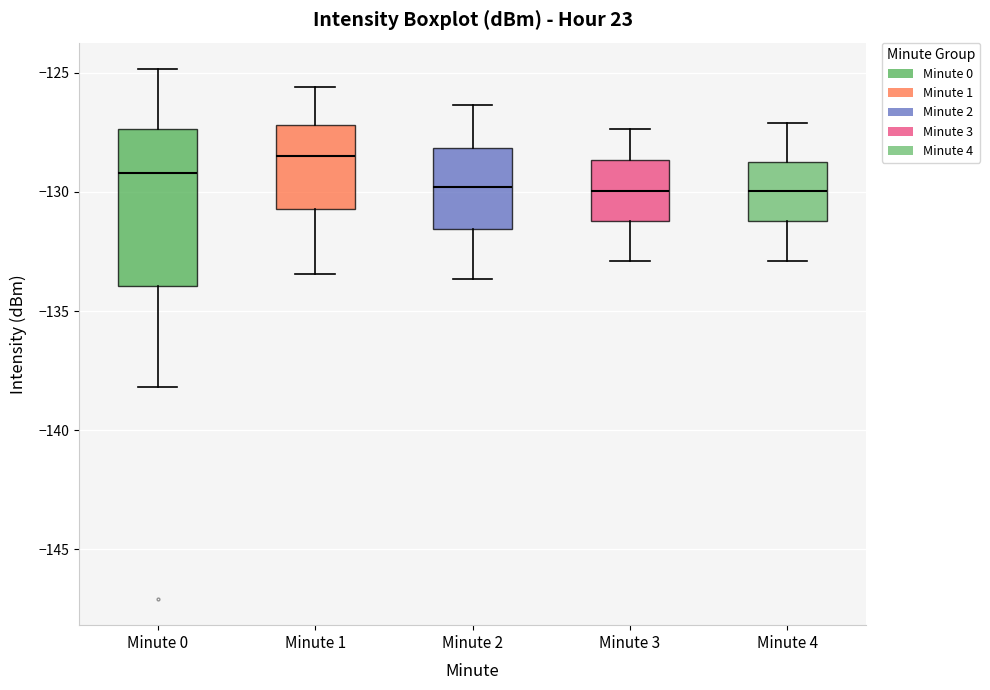

Reading left to right, read every box against the y-axis: the position of its median line, the range the box covers, and the ends of its whiskers. The values are not printed on the chart, so give them approximately, as read against the axis.

Minute 0: median -129.0, box -134.0 to -127.5, whiskers -138.0 to -125.0
Minute 1: median -128.5, box -130.5 to -127.0, whiskers -133.5 to -125.5
Minute 2: median -130.0, box -131.5 to -128.0, whiskers -133.5 to -126.5
Minute 3: median -130.0, box -131.0 to -128.5, whiskers -133.0 to -127.5
Minute 4: median -130.0, box -131.0 to -128.5, whiskers -133.0 to -127.0